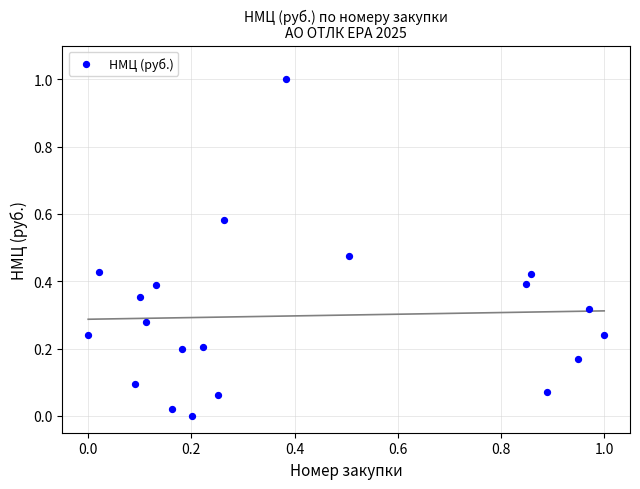

What is the range of X values (max minus min)?

1.0